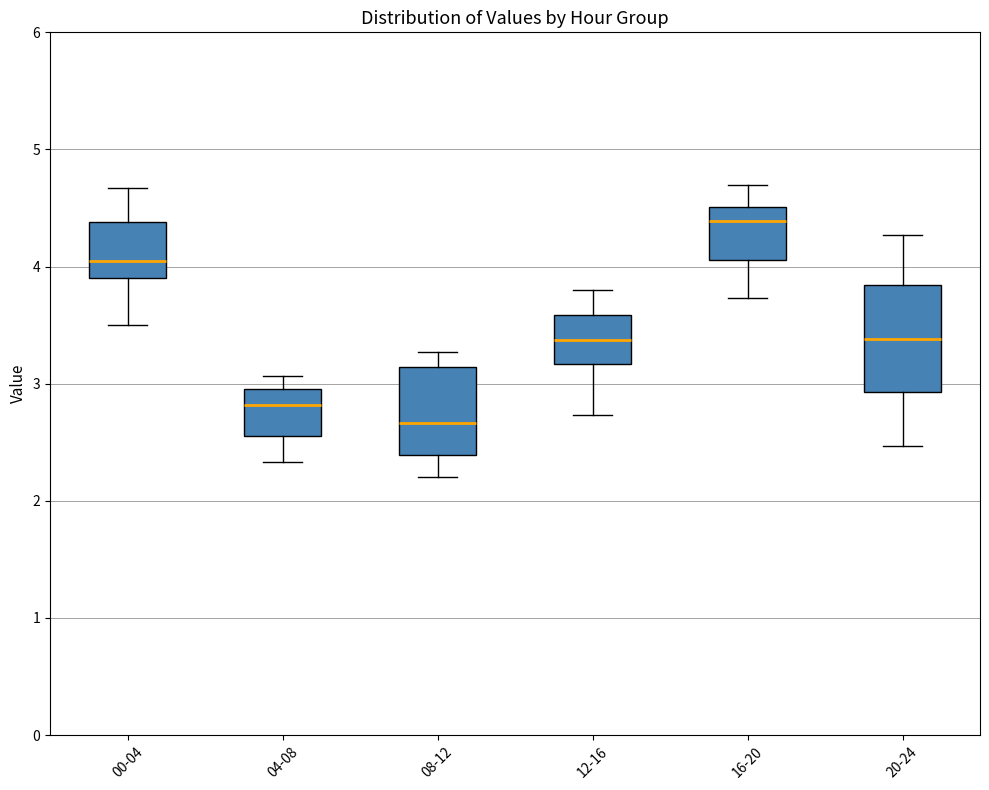

Reading left to right, read every box against the y-axis: the position of its median line, the range the box covers, and the ends of its whiskers. The values are not printed on the chart, so give them approximately, as read against the axis.

00-04: median 4.1, box 3.9 to 4.4, whiskers 3.5 to 4.7
04-08: median 2.8, box 2.6 to 3.0, whiskers 2.3 to 3.1
08-12: median 2.7, box 2.4 to 3.1, whiskers 2.2 to 3.3
12-16: median 3.4, box 3.2 to 3.6, whiskers 2.7 to 3.8
16-20: median 4.4, box 4.1 to 4.5, whiskers 3.7 to 4.7
20-24: median 3.4, box 2.9 to 3.8, whiskers 2.5 to 4.3